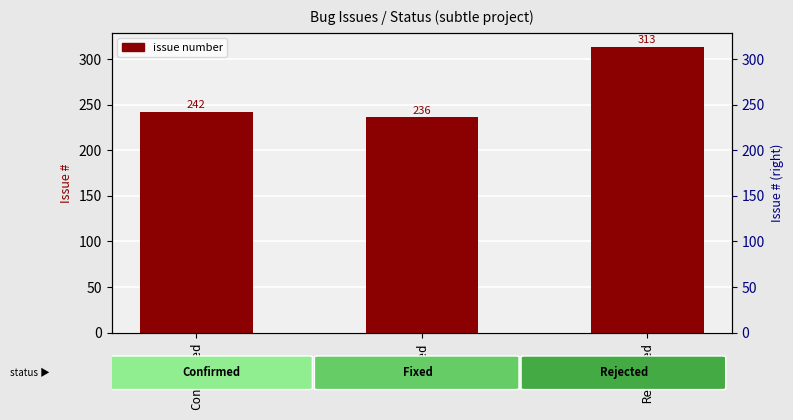

What is the maximum value shown in the chart?

313